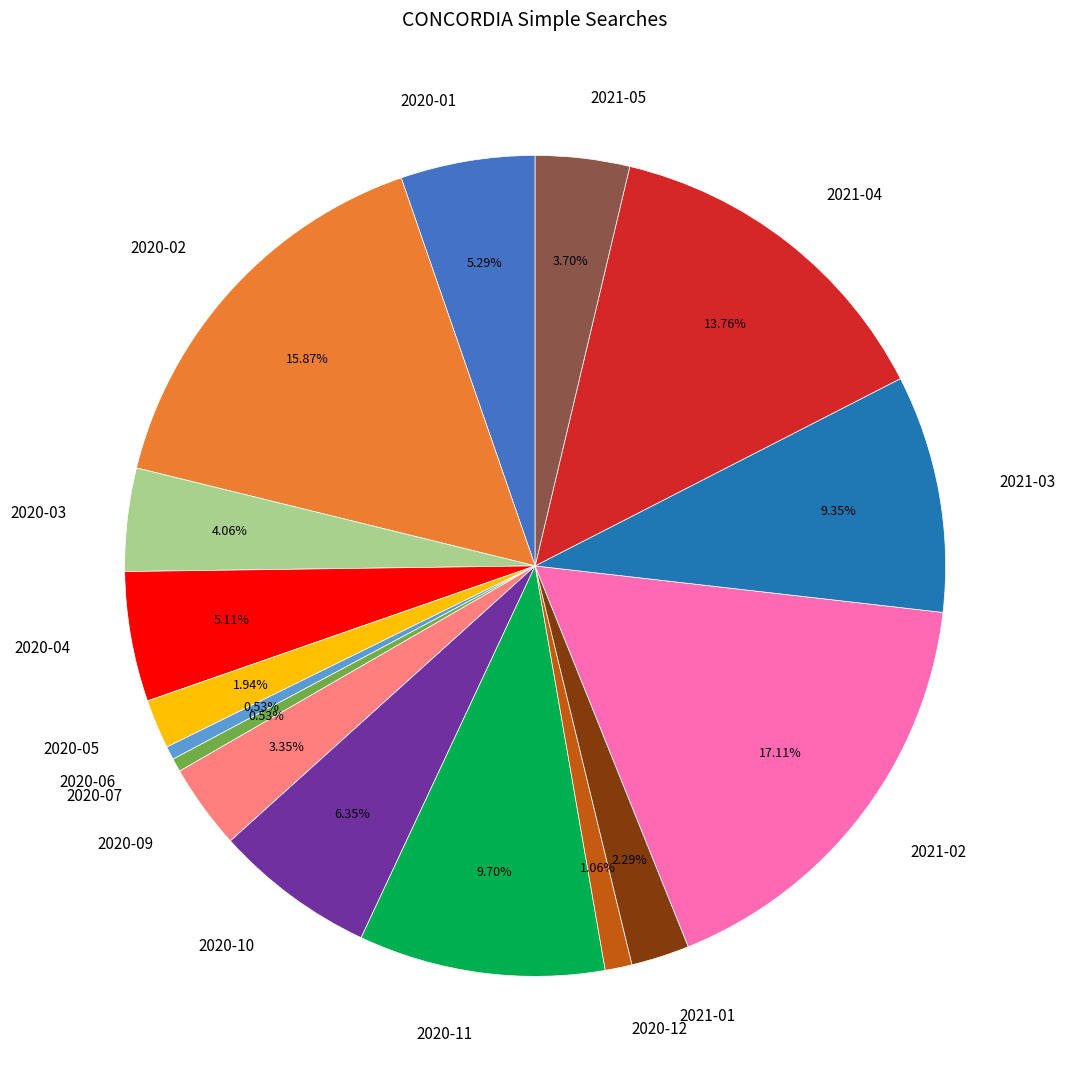

Combined, what portion of the pie is 2021-01 and 2020-06?

2.8%